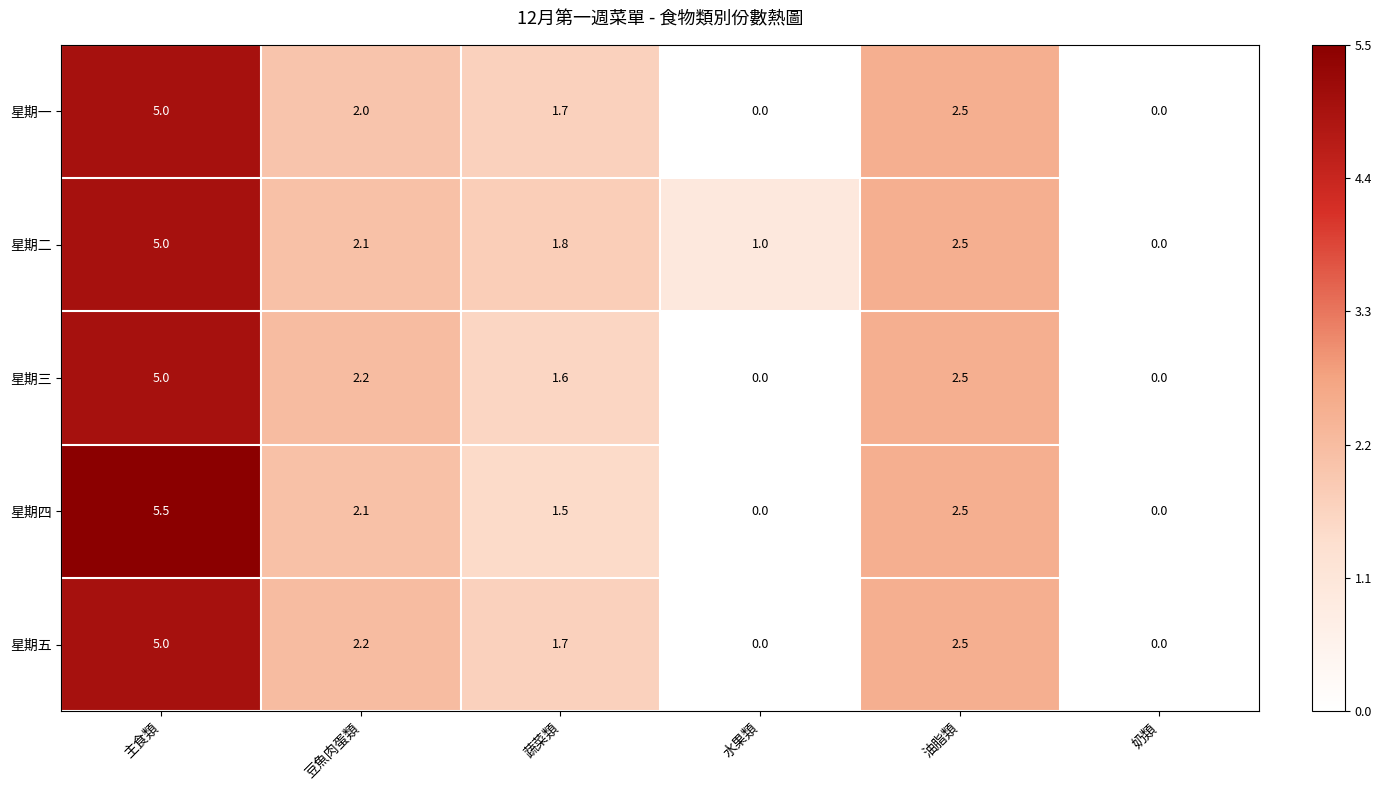

How many series are shown in this chart?

5